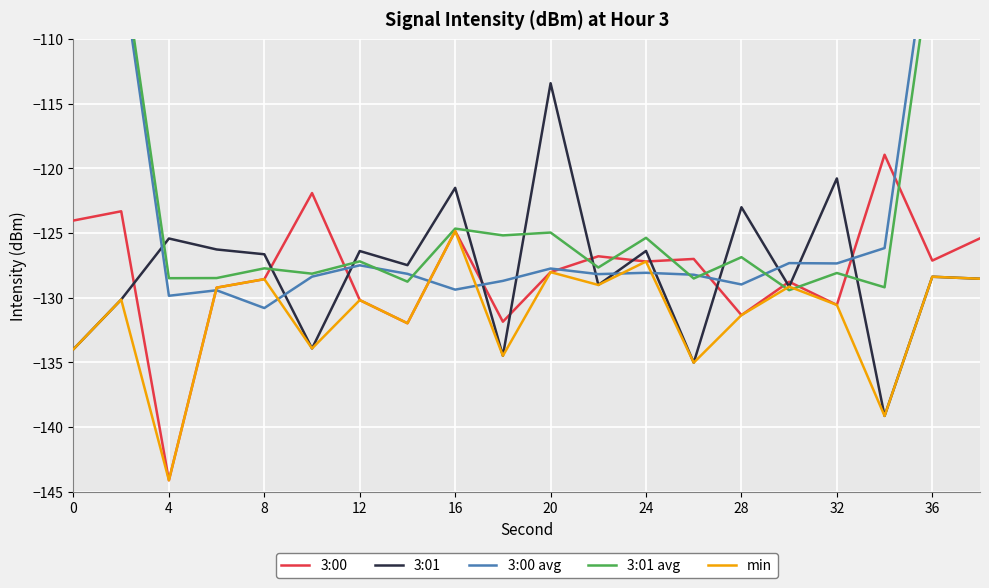

Read the 3:01 value at 32.

-120.8